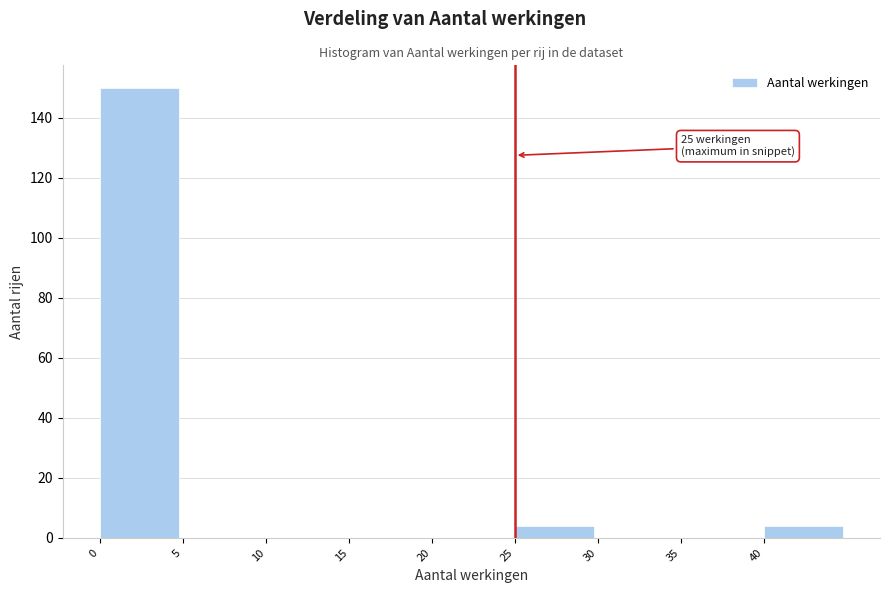

Which range on the x-axis has the tallest bar?

0 to 5